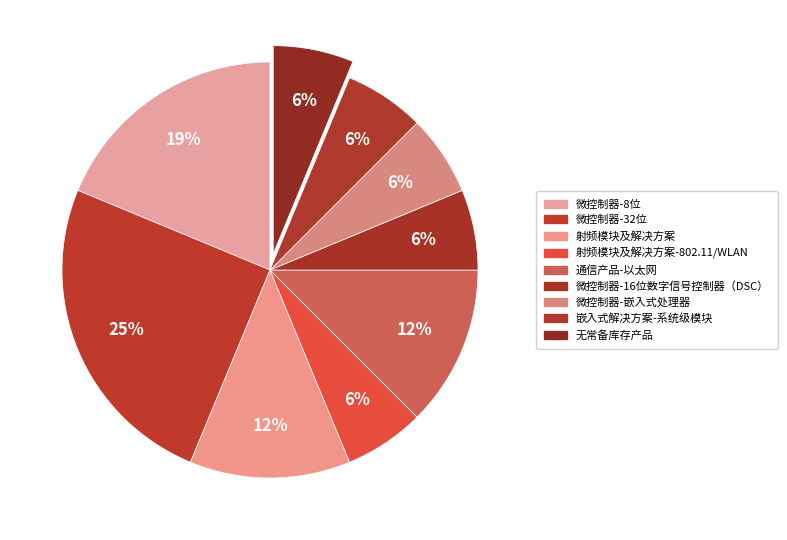

How many segments does this pie chart have?

9